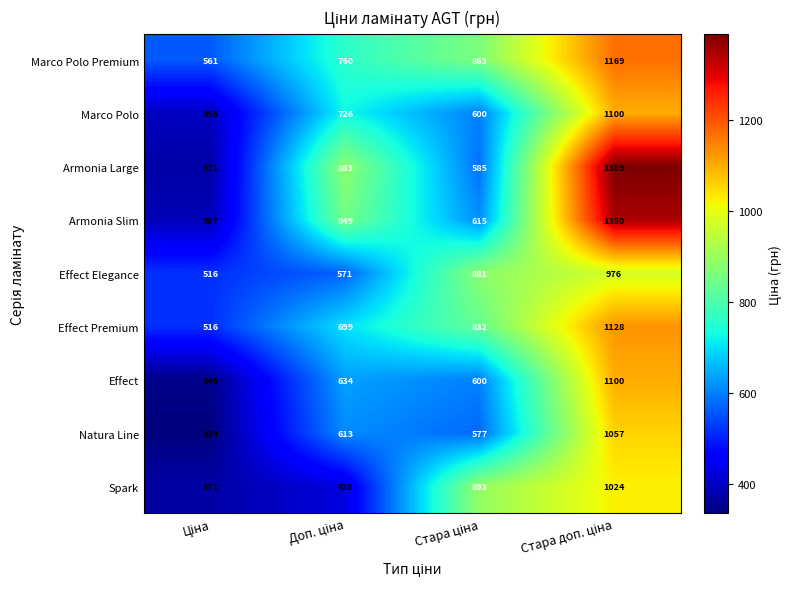

How many series are shown in this chart?

9